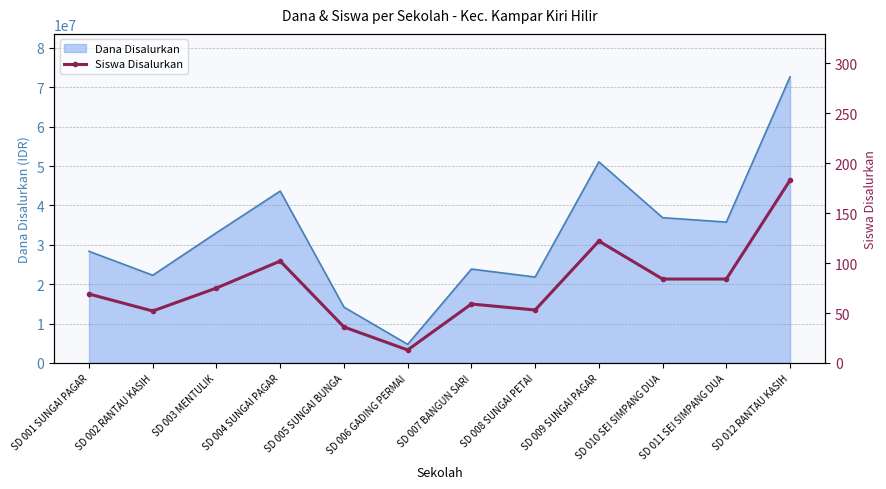

The chart shows a value of 183 at SD 012 RANTAU KASIH. True or false?

True